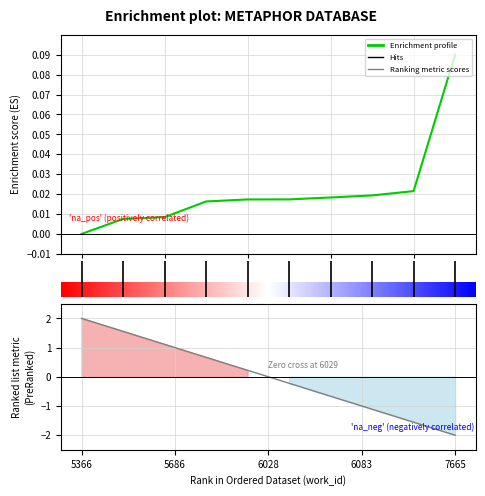

How many values in the Ranking metric scores series exceed 0?

5